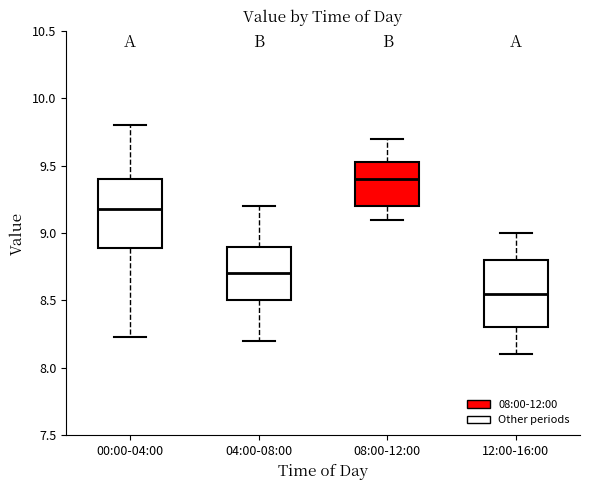

Reading left to right, read every box against the y-axis: the position of its median line, the range the box covers, and the ends of its whiskers. The values are not printed on the chart, so give them approximately, as read against the axis.

00:00-04:00: median 9.20, box 8.90 to 9.40, whiskers 8.25 to 9.80
04:00-08:00: median 8.70, box 8.50 to 8.90, whiskers 8.20 to 9.20
08:00-12:00: median 9.40, box 9.20 to 9.55, whiskers 9.10 to 9.70
12:00-16:00: median 8.55, box 8.30 to 8.80, whiskers 8.10 to 9.00